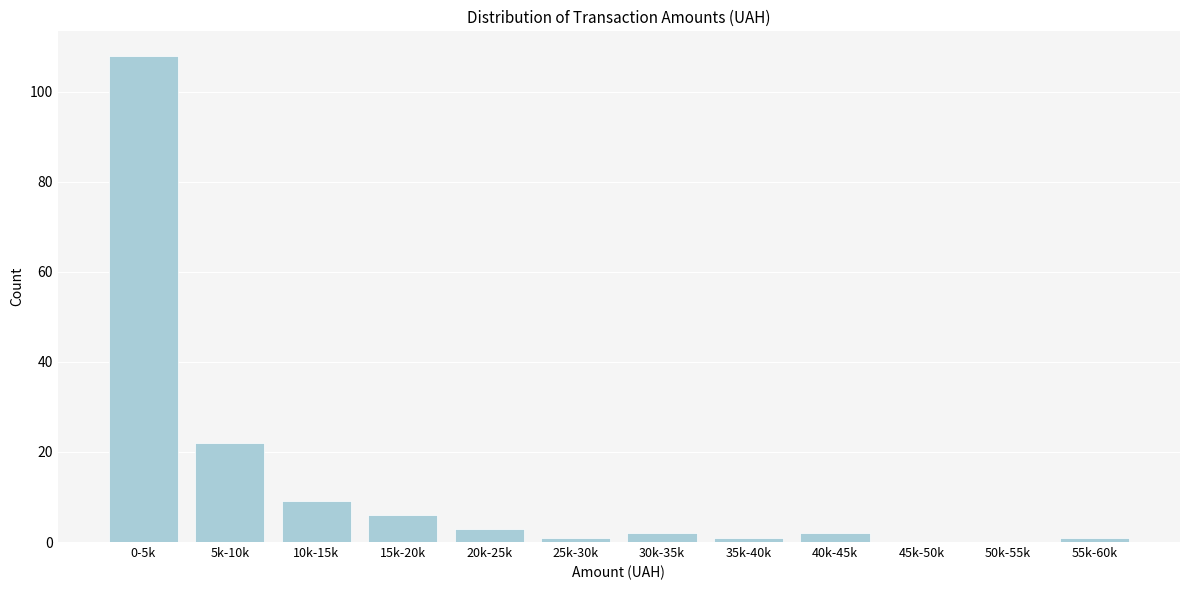

At which label is the value closest to 54?

5k-10k